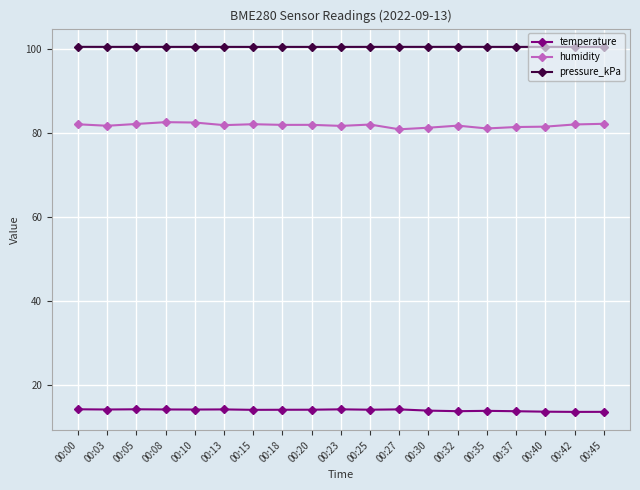

Count the number of categories in the chart.

19